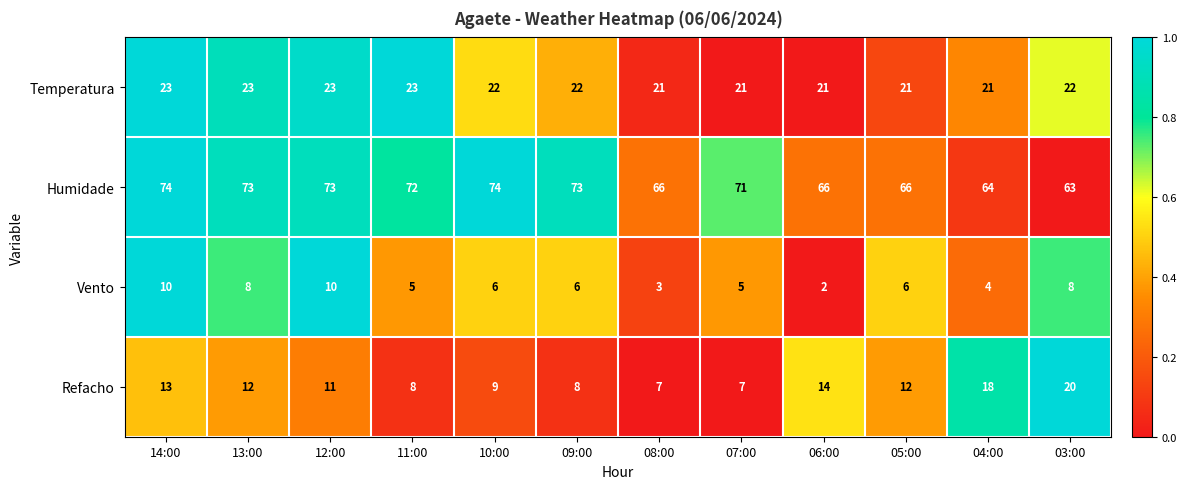

List the series in order of their peak value, highest first.

Humidade, Temperatura, Refacho, Vento